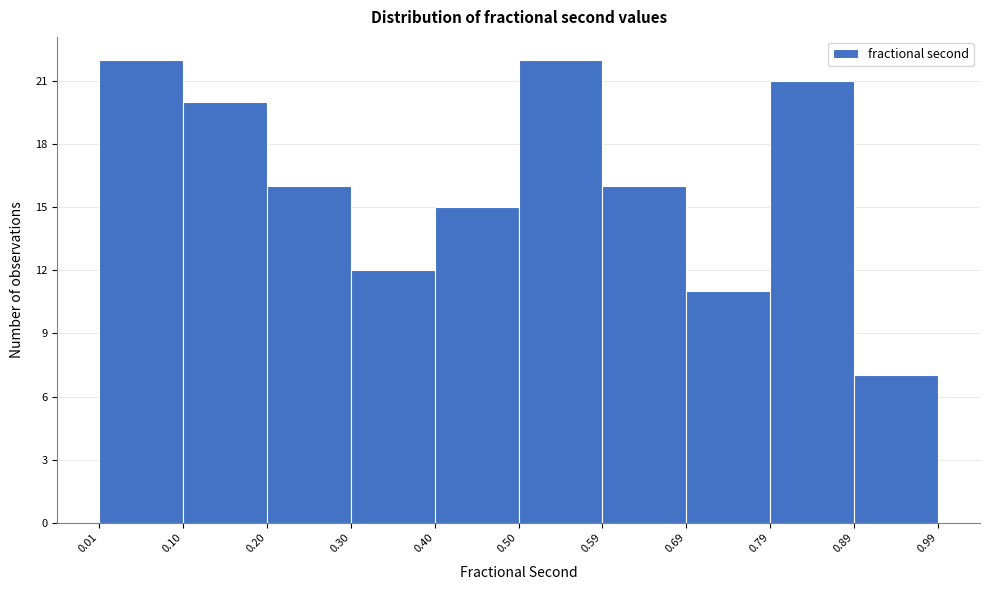

Reading left to right, transcribe this chart: for each bar, give the range it covers on the x-axis and its height. The values are not printed on the chart, so give them approximately, as read against the axis.

0.01 to 0.10: 22
0.10 to 0.20: 20
0.20 to 0.30: 16
0.30 to 0.40: 12
0.40 to 0.50: 15
0.50 to 0.59: 22
0.59 to 0.69: 16
0.69 to 0.79: 11
0.79 to 0.89: 21
0.89 to 0.99: 7